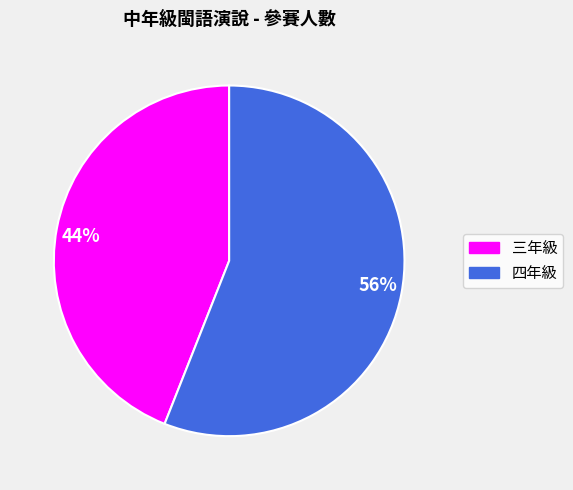

Rank the categories by value from lowest to highest.

44%, 56%